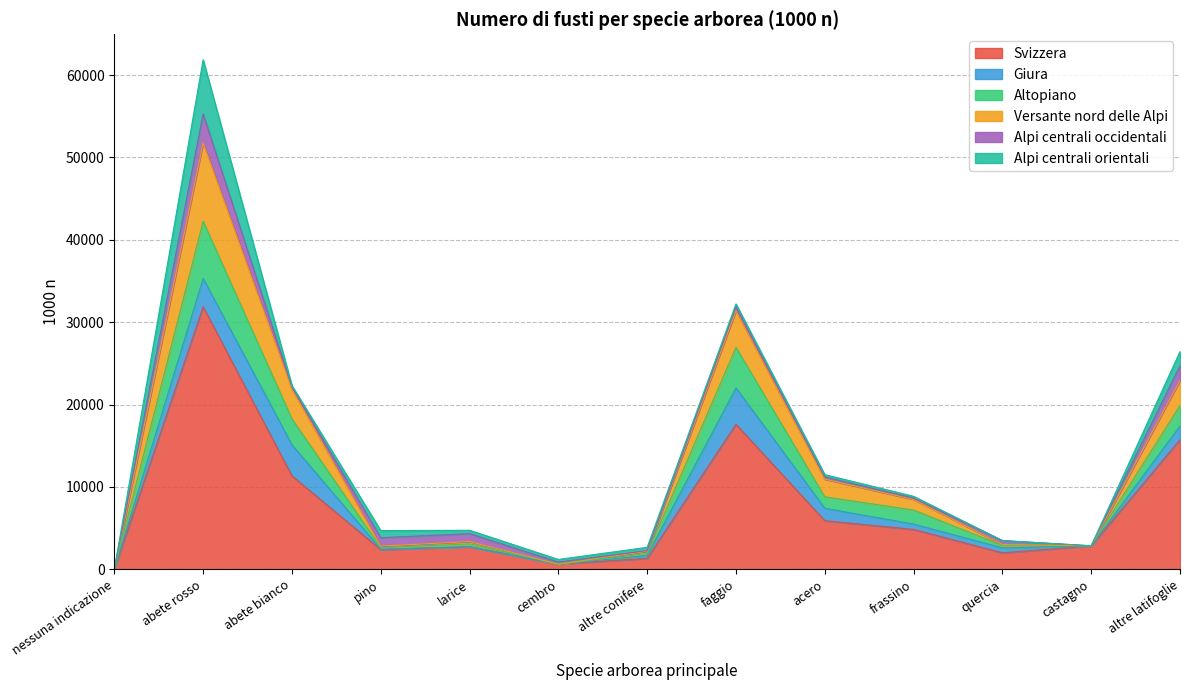

How many data points does each series have?

13